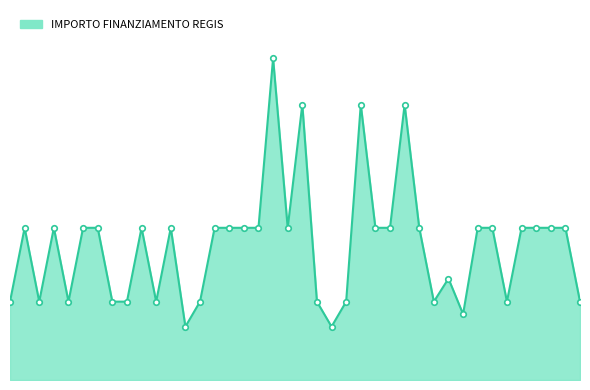

What is the label of the 24th point from the right?

SIRMIONE